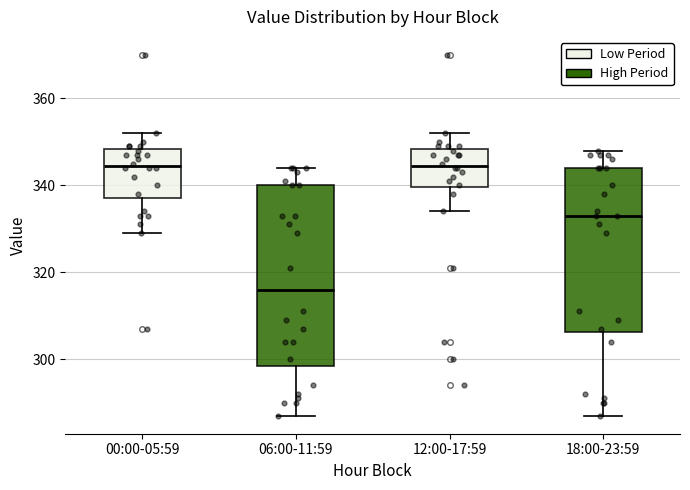

Which box has the lowest median line?

06:00-11:59